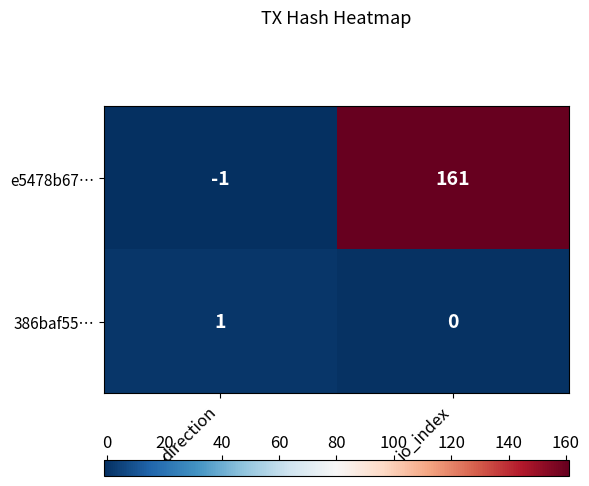

Which series has the largest total across all categories?

e5478b67…